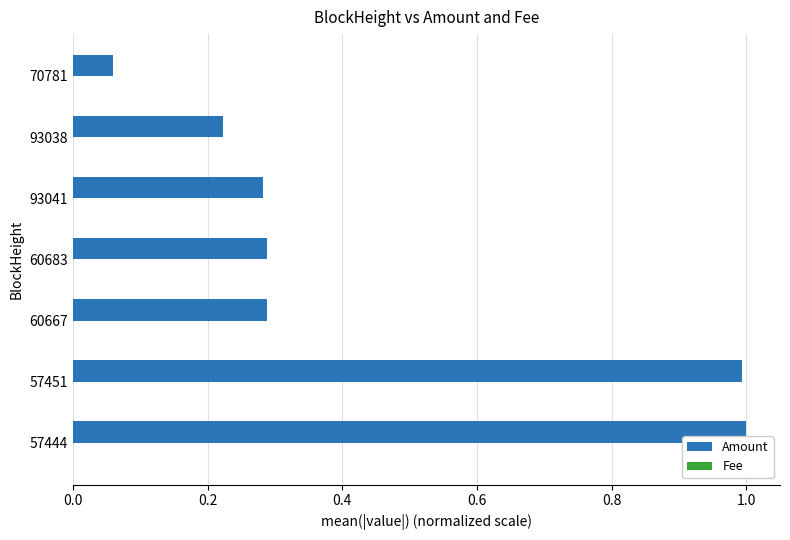

How many distinct data groups are displayed?

2